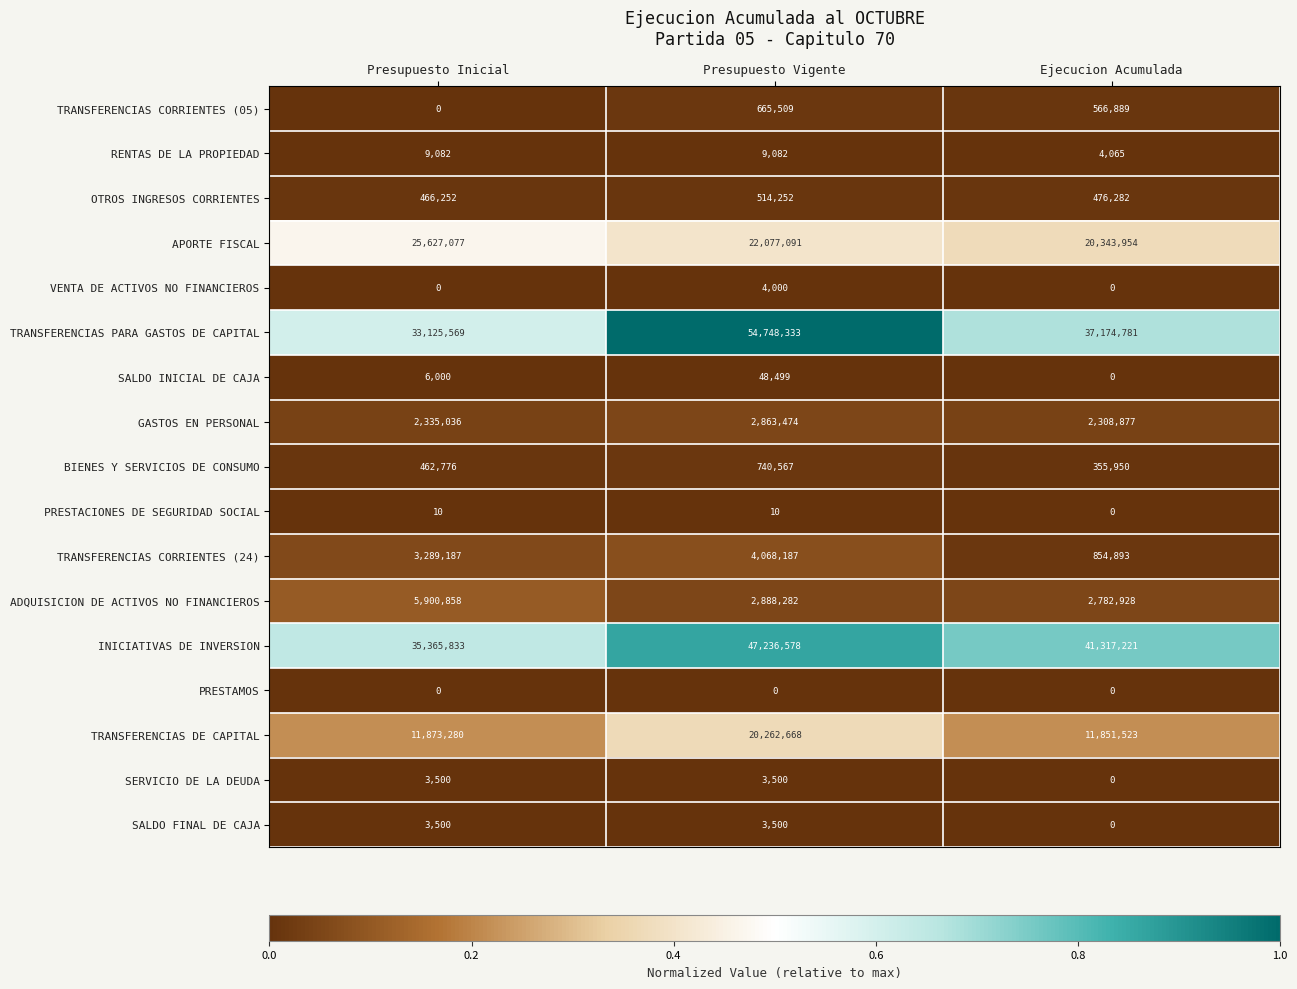

Is it true that SALDO INICIAL DE CAJA equals 0 at Ejecucion Acumulada?

True